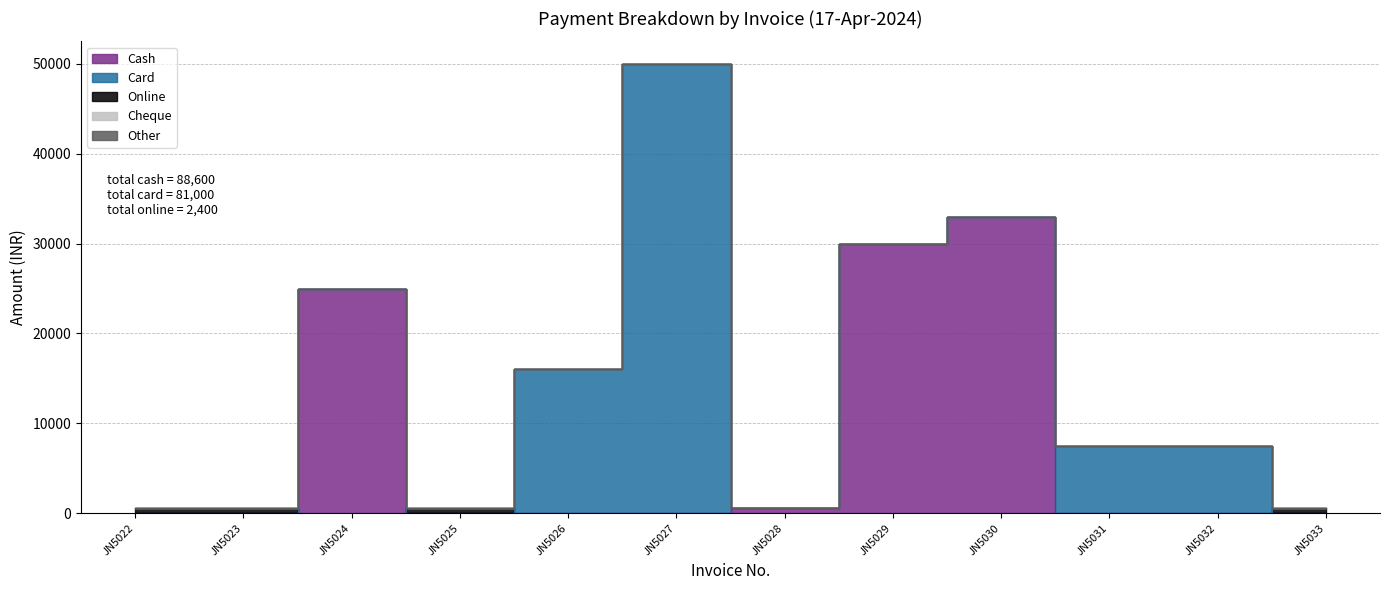

Count the number of data series in this chart.

5